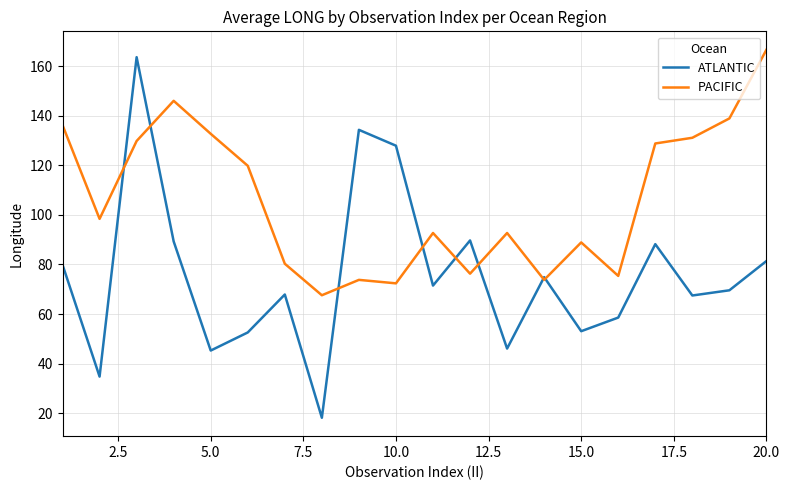

What is the lowest value of the PACIFIC series?

67.6